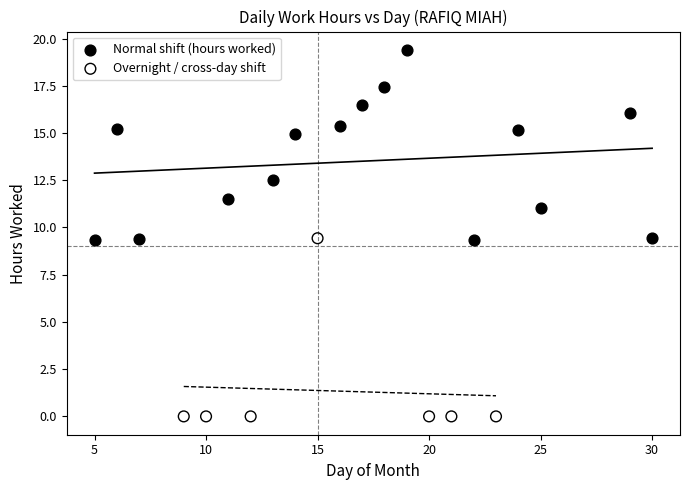

Which series contains the lowest Y value?

Overnight / cross-day shift